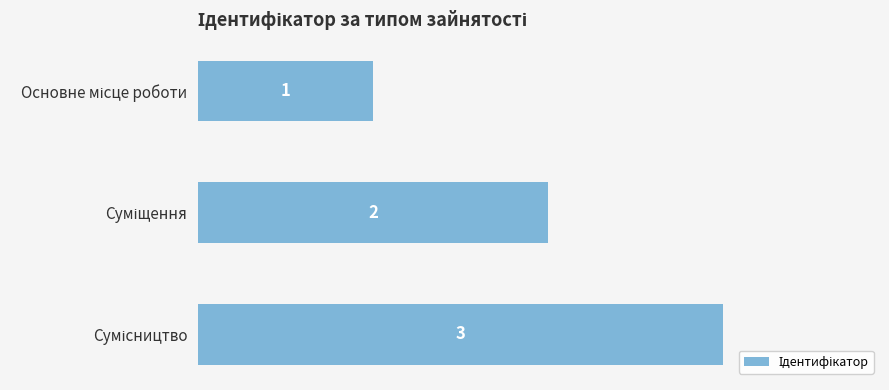

How many values are between 1 and 3?

3